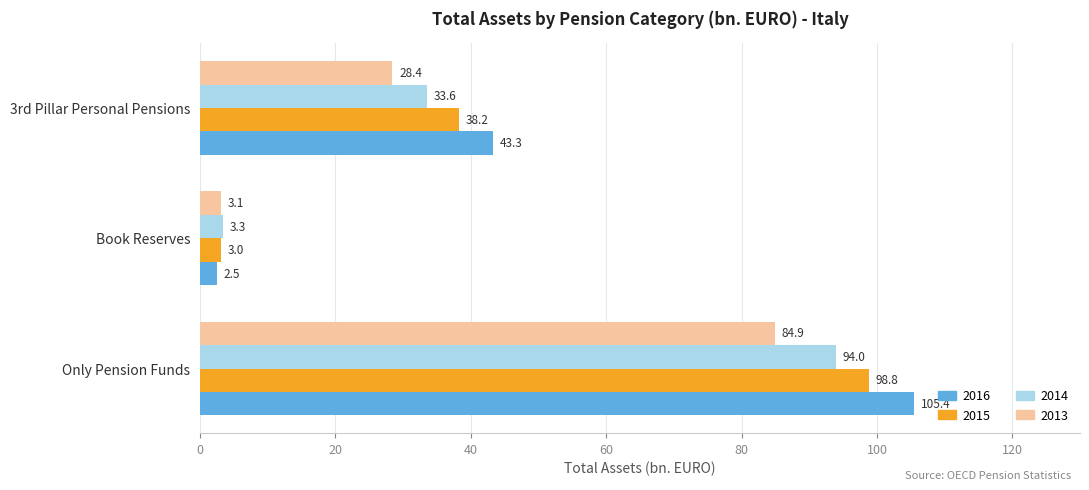

Is it true that 2013 equals 11.9 at 3rd Pillar Personal Pensions?

False